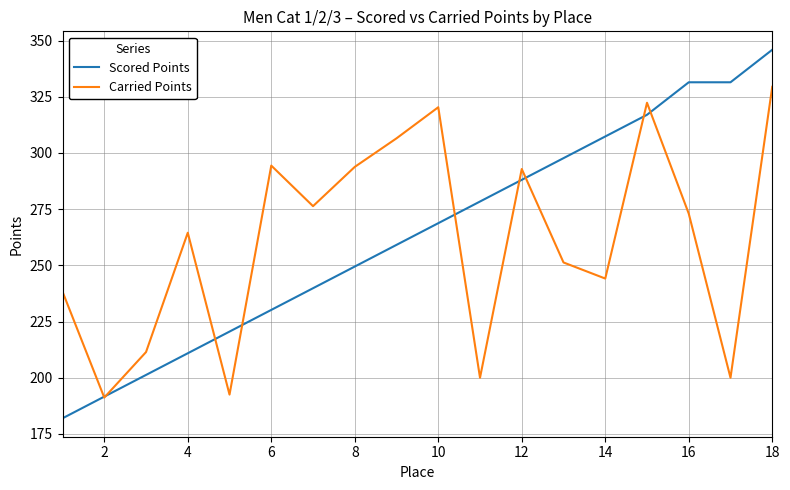

What is the minimum value shown in the chart?

182.0